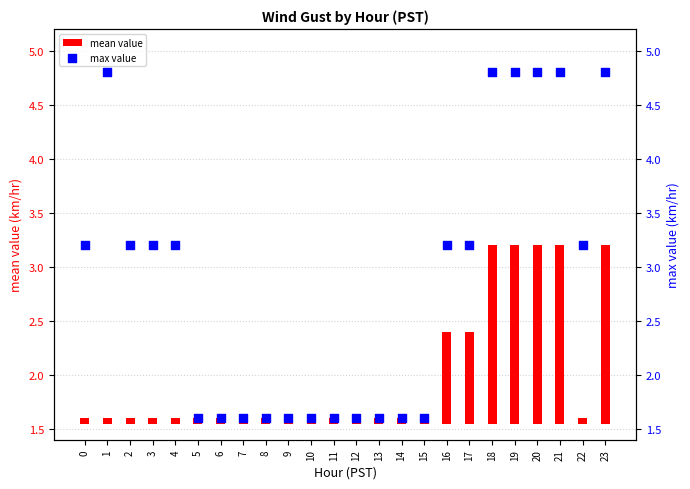

What are all the series names shown in the legend?

mean value, max value